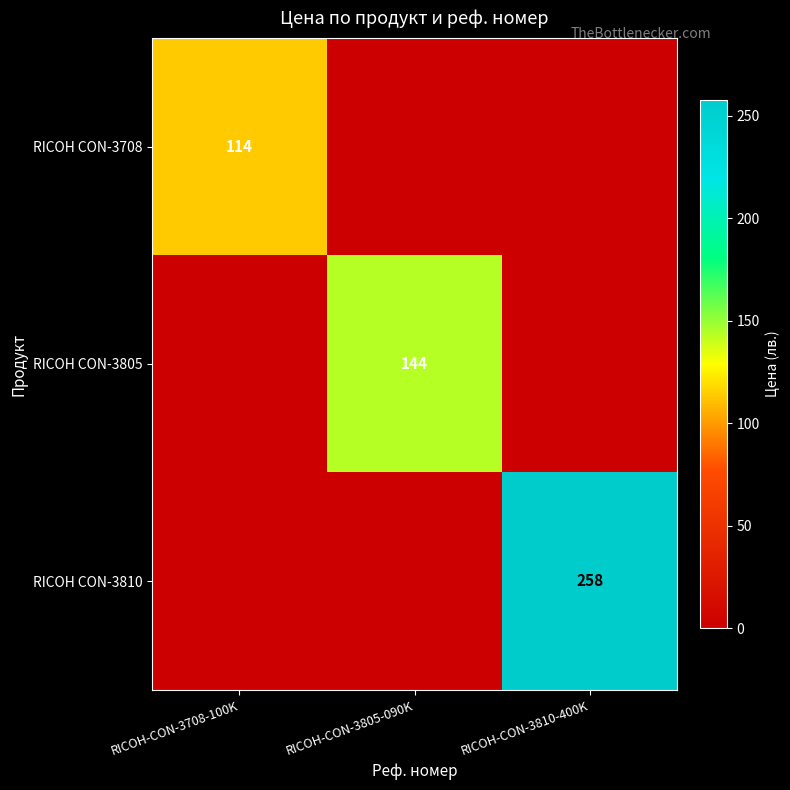

The RICOH CON-3805 series shows 29 at RICOH-CON-3805-090K. True or false?

False